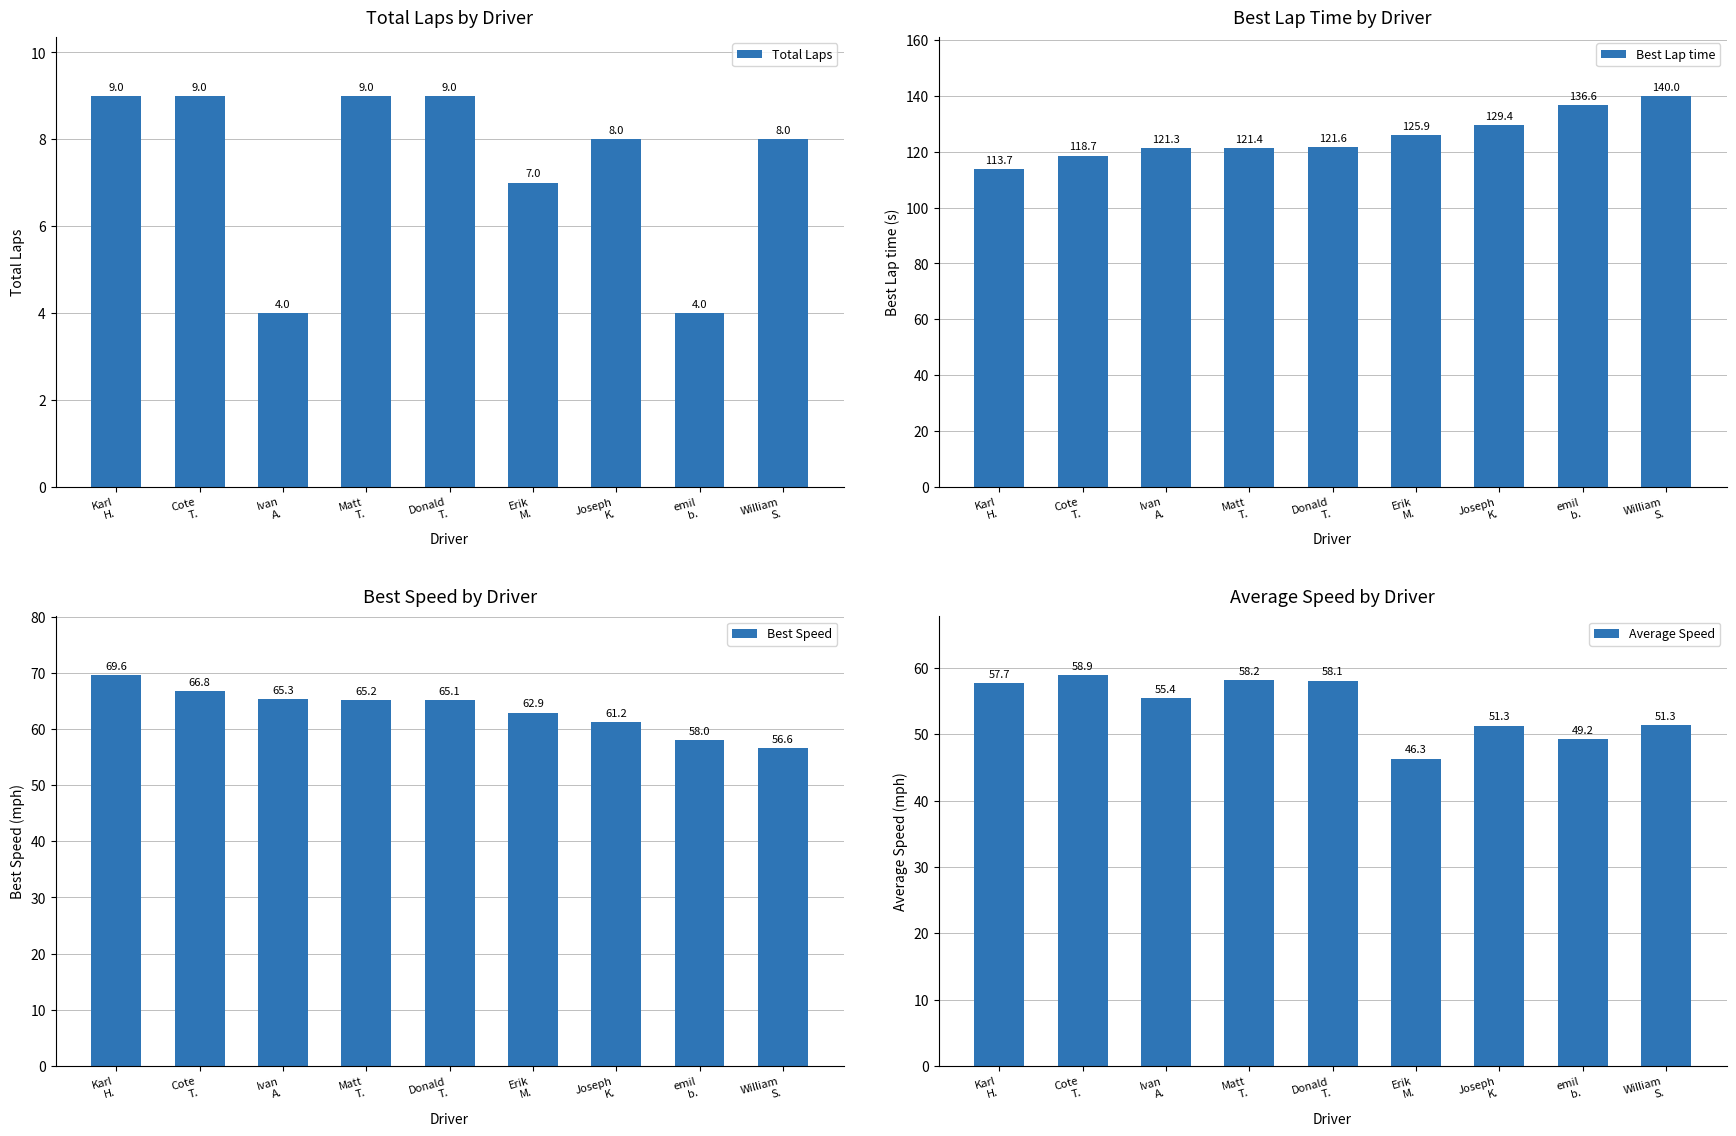

What are all the series names shown in the legend?

Total Laps, Best Lap time, Best Speed, Average Speed